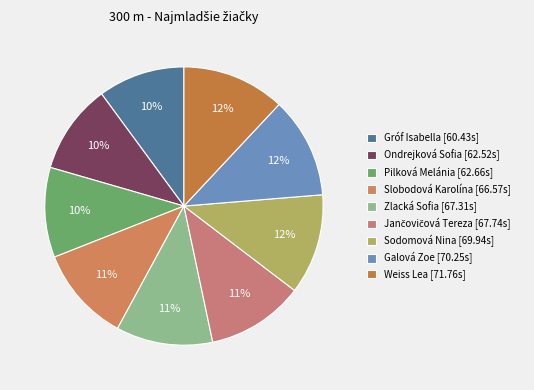

How many segments does this pie chart have?

9